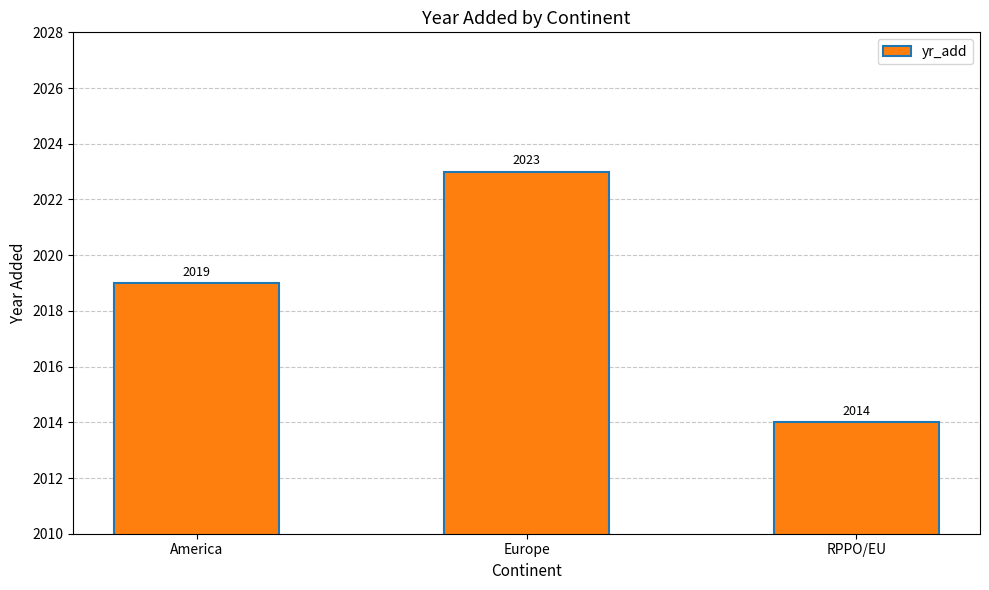

Reading left to right, what are all the values shown in this chart?

2019	2023	2014